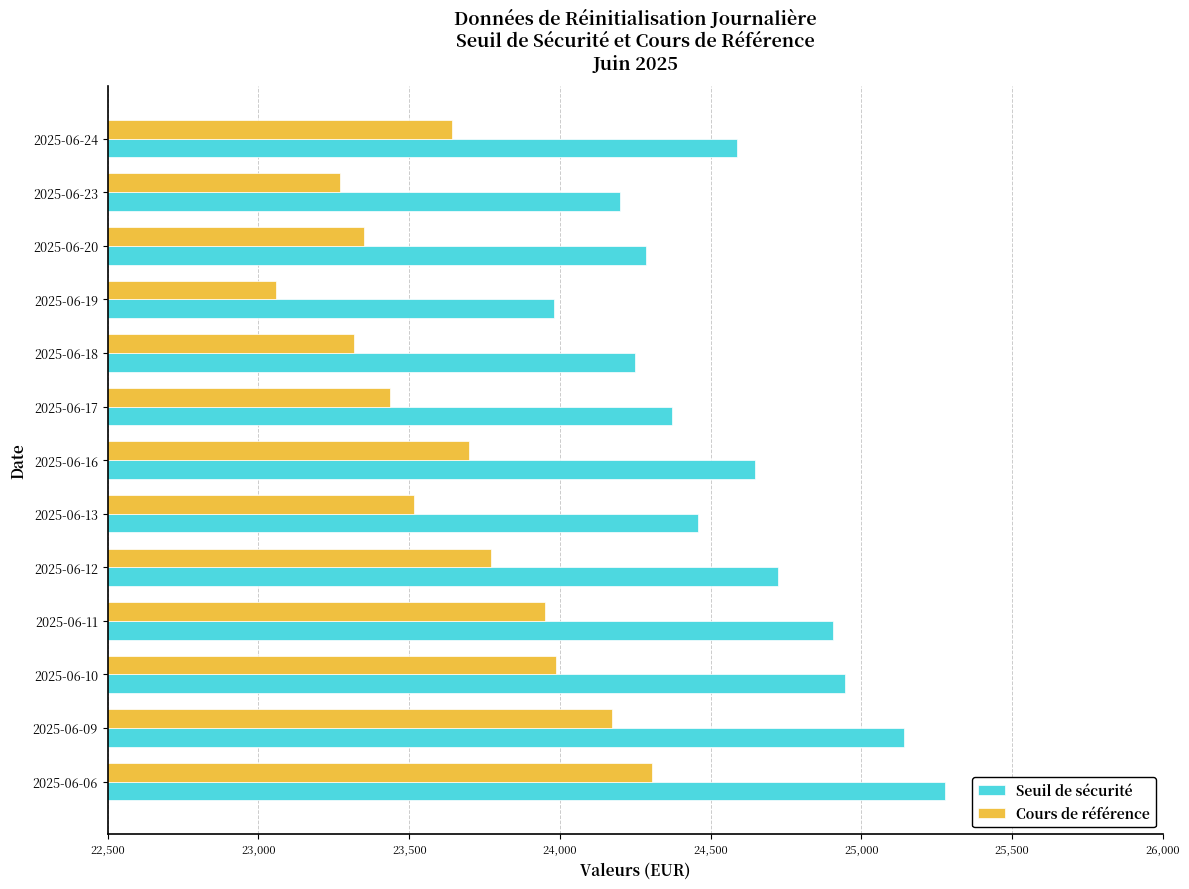

Which series has the largest range (max minus min)?

Seuil de sécurité